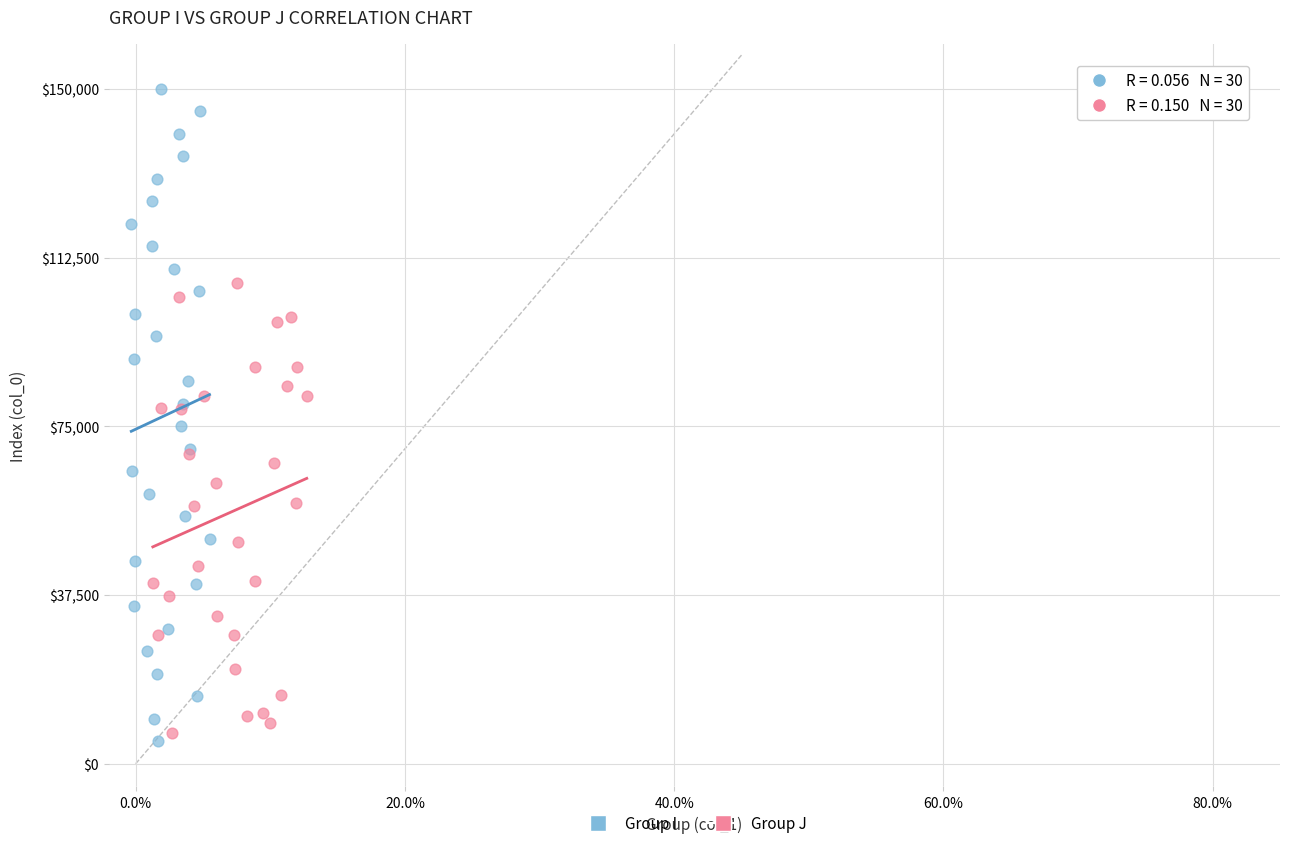

Which series reaches the maximum Y coordinate?

Group I